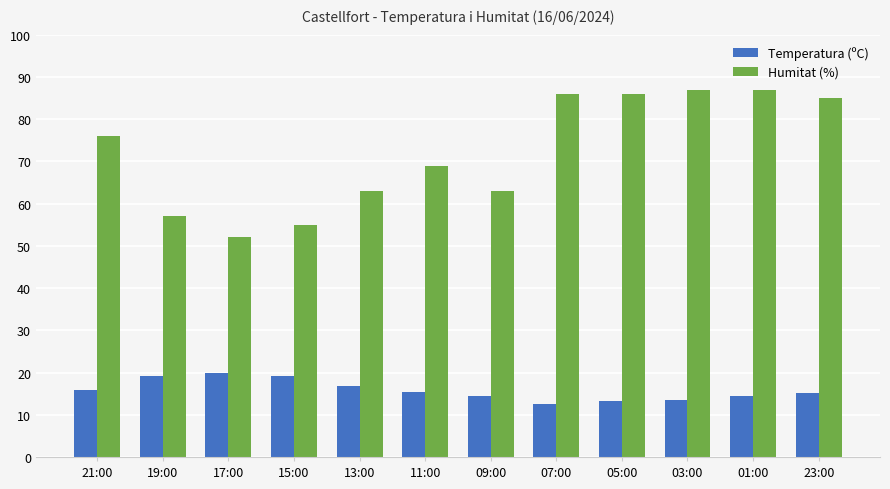

Which category has the lowest value in the Humitat (%) series?

17:00